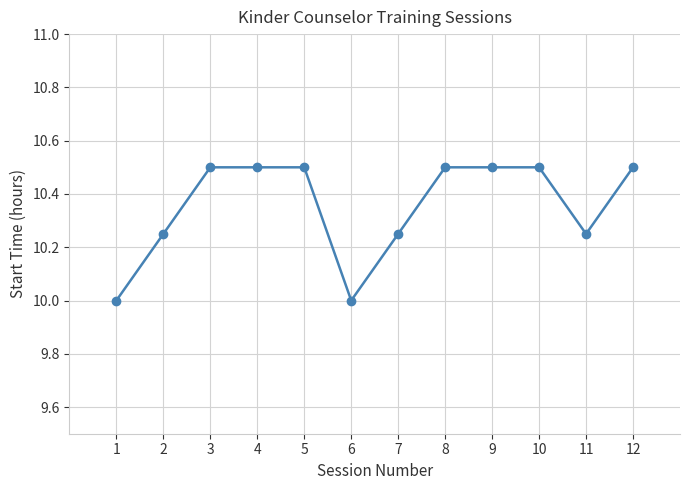

Is it true that the value at 3 is 10.5?

True